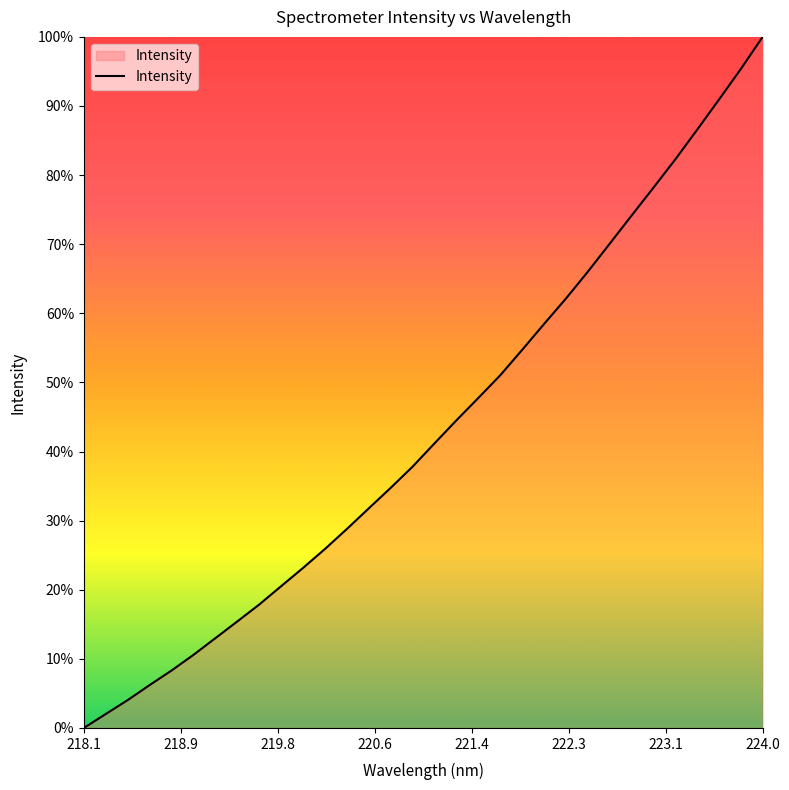

What is the difference between the maximum and minimum values?

100.0